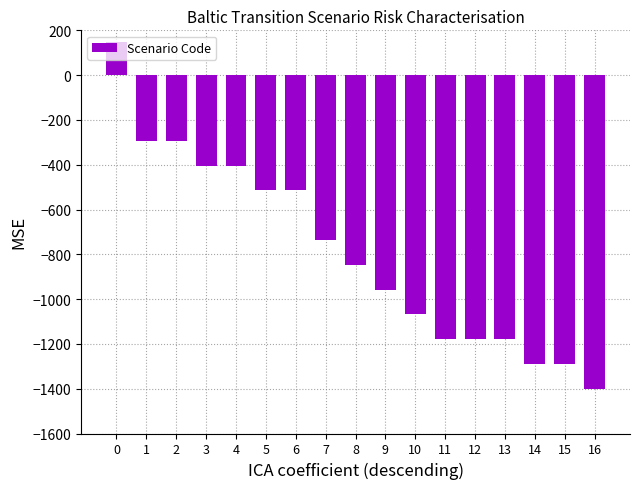

How many bars are there in total?

17